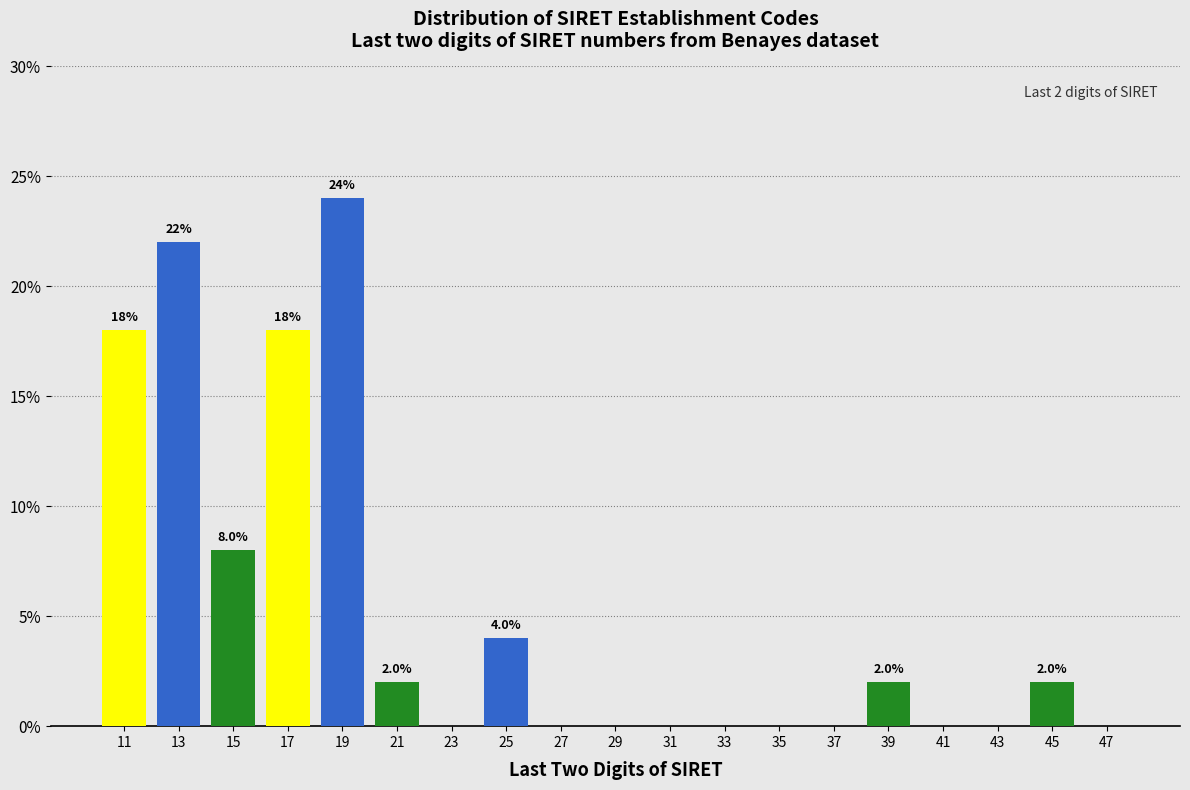

Which range on the x-axis has the tallest bar?

18 to 20